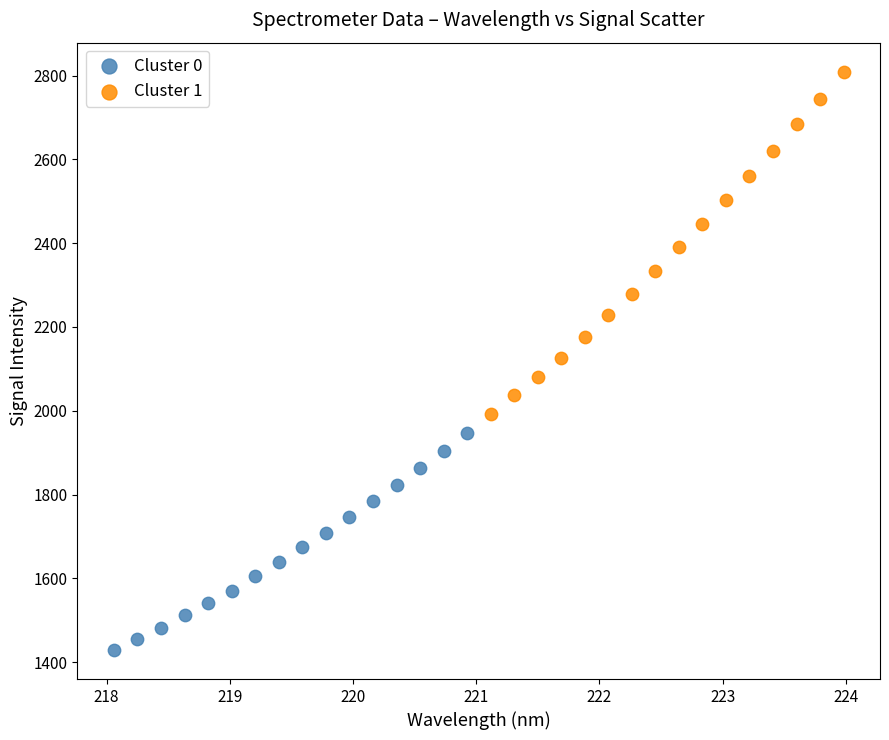

Which series has the widest spread of Y values?

Cluster 1